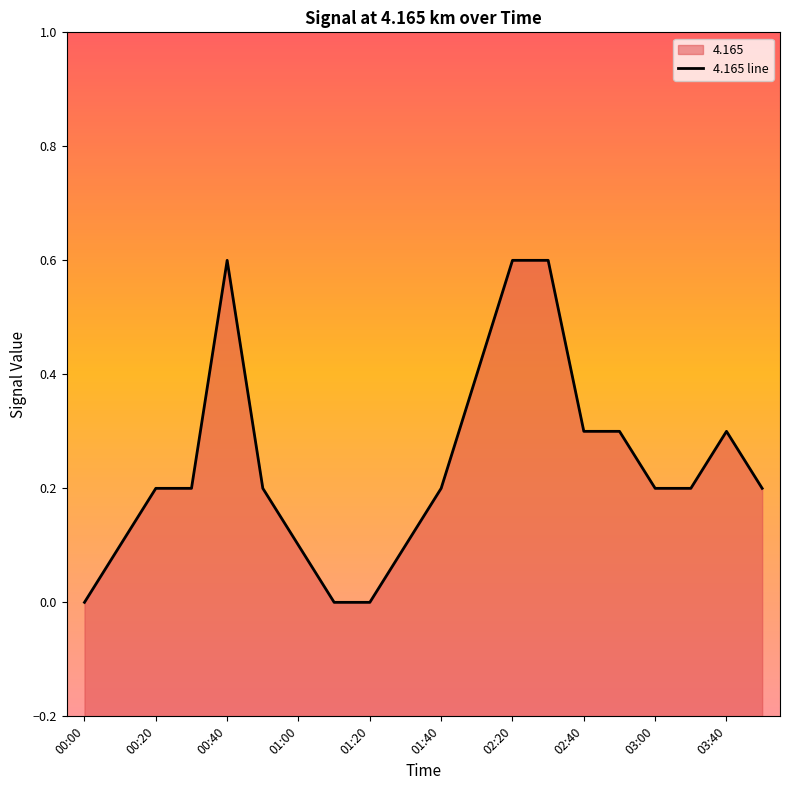

At which label is the value closest to 0?

00:00